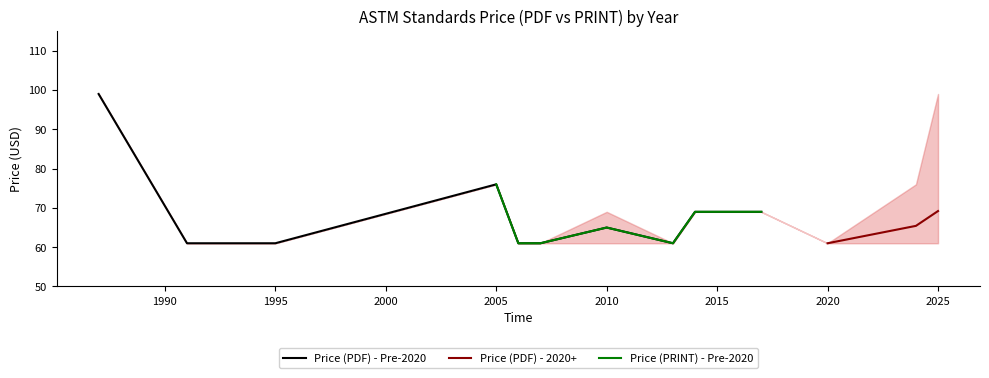

What is the minimum value for Price (PDF) - Pre-2020?

61